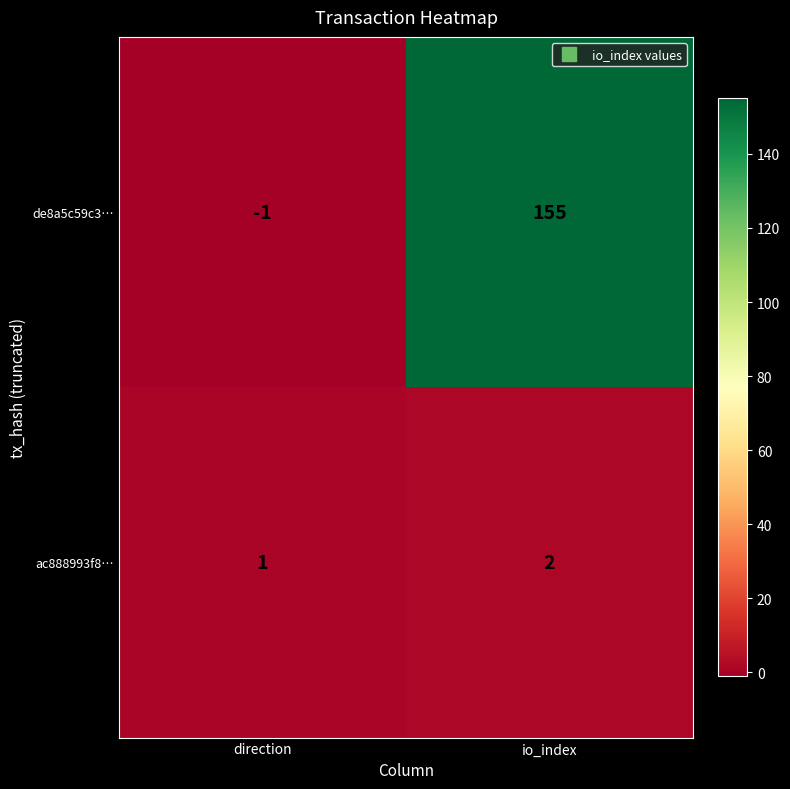

Which series has the largest range (max minus min)?

de8a5c59c3…